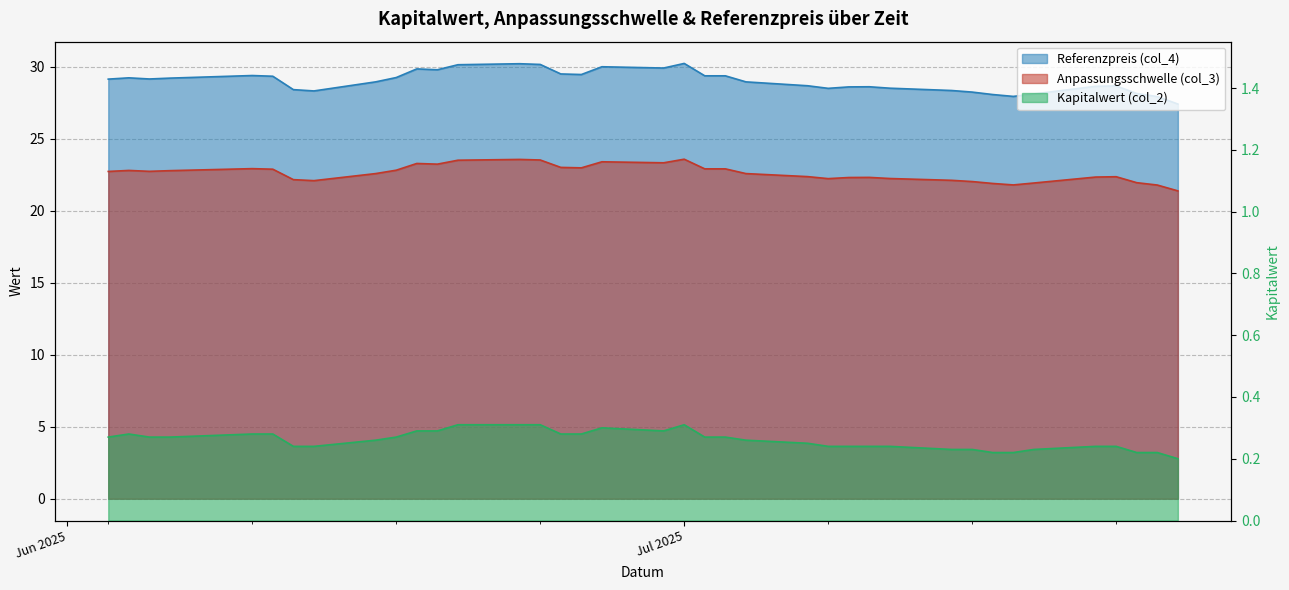

What is the difference between the maximum and minimum values in the Kapitalwert (col_2) series?

0.1